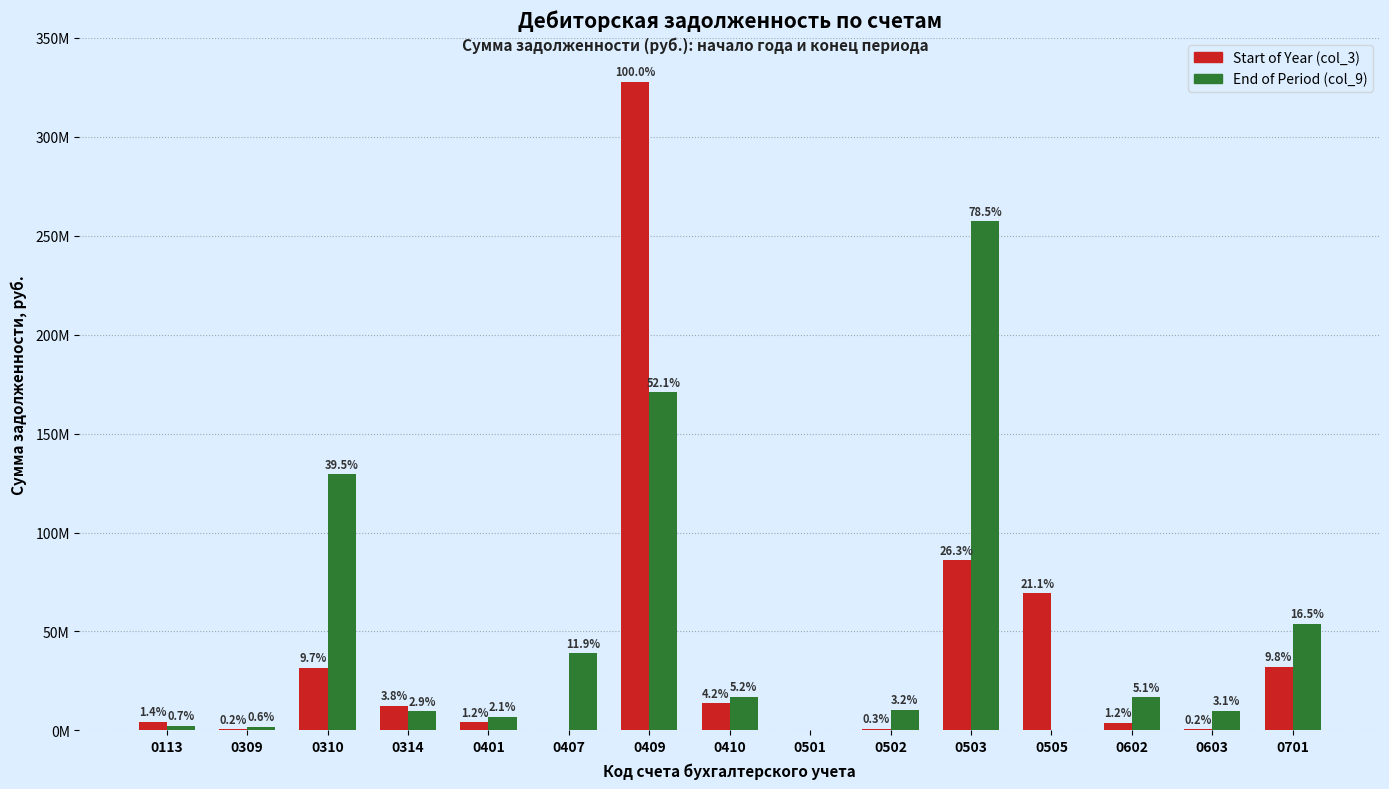

Is it true that End of Period (col_9) equals 13943269.4 at 0502?

False